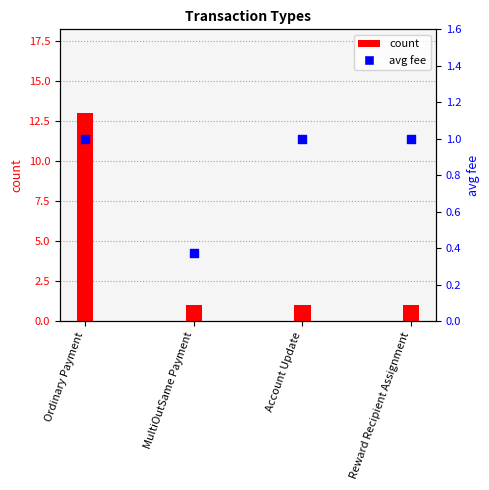

Which series has the largest total across all categories?

count